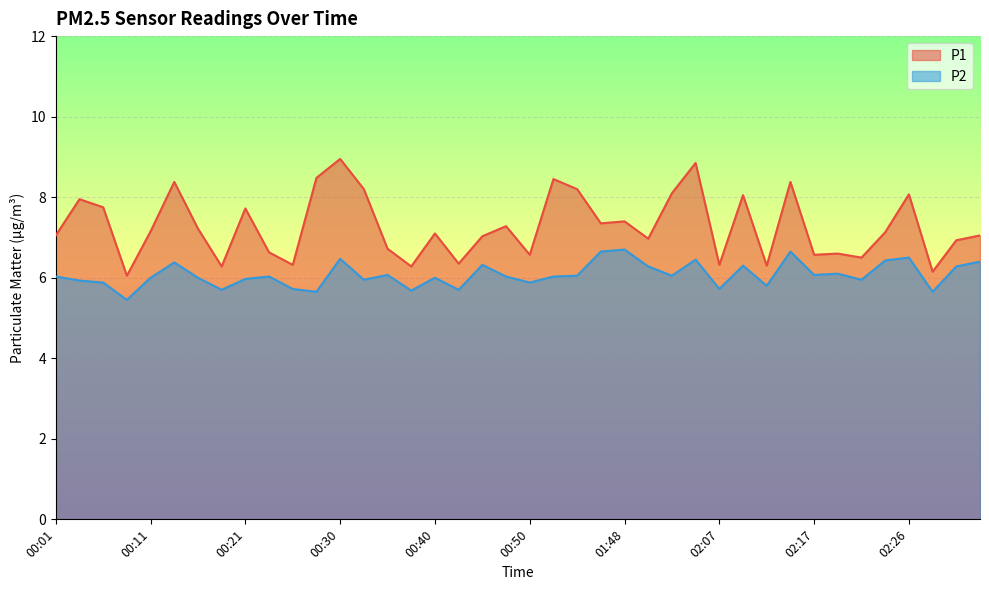

Which series has the widest spread of values?

P1